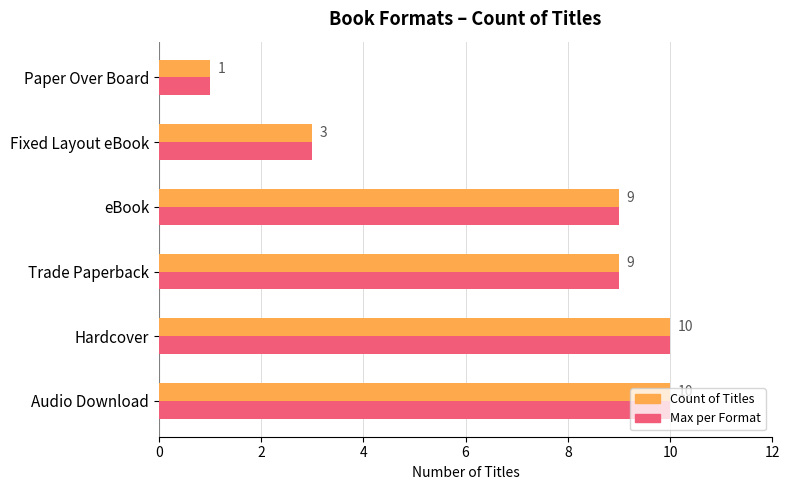

What is the sum of the Max per Format values at Trade Paperback and eBook?

18